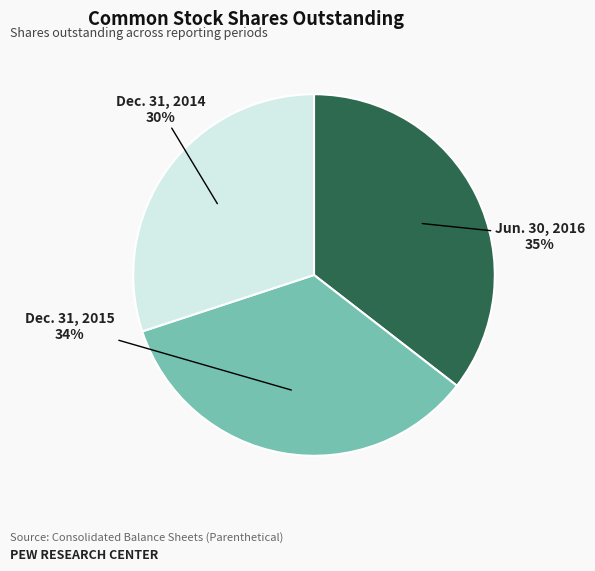

To the nearest percent, what is the average slice percentage?

33%